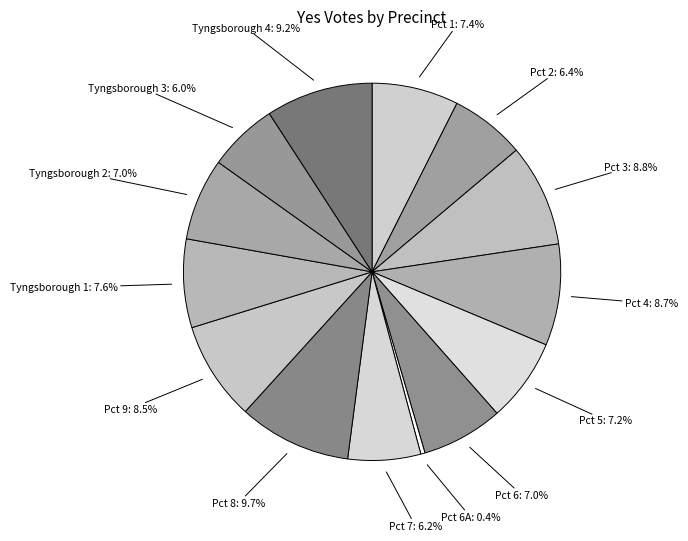

Count the number of slices in the pie.

14